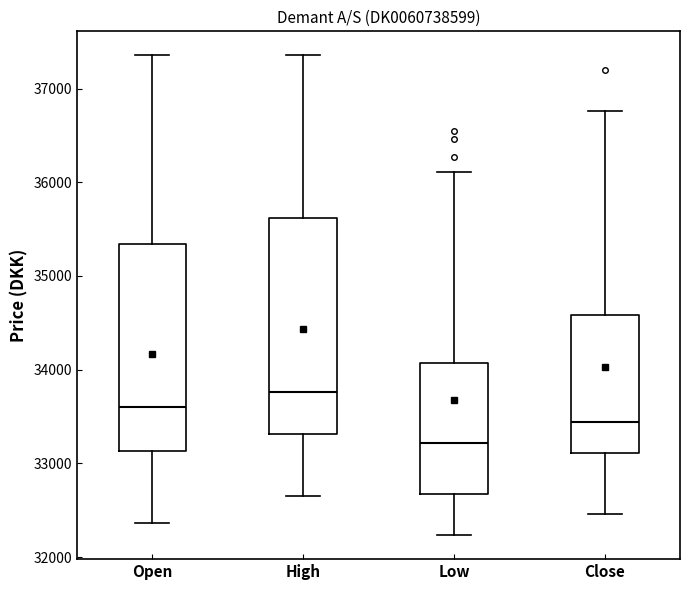

Reading left to right, transcribe this box plot: for each box, give where its median line is, the range the box spans, and where its two whiskers end, as read against the y-axis. The values are not printed on the chart, so give them approximately, as read against the axis.

Open: median 33600, box 33100 to 35300, whiskers 32400 to 37400
High: median 33800, box 33300 to 35600, whiskers 32700 to 37400
Low: median 33200, box 32700 to 34100, whiskers 32200 to 36100
Close: median 33400, box 33100 to 34600, whiskers 32500 to 36800